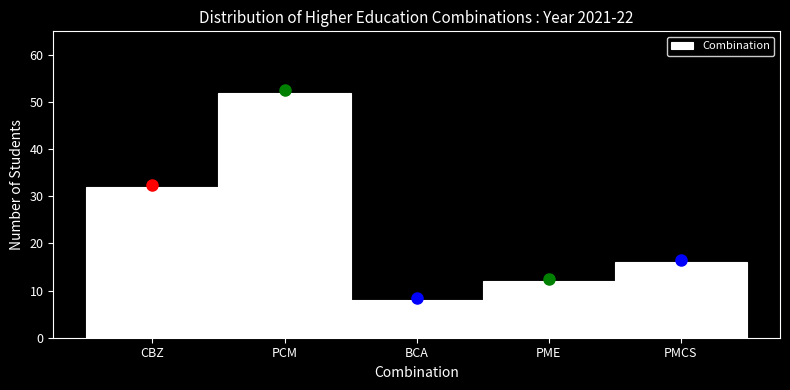

Reading left to right, what are all the values shown in this chart?

CBZ=32	PCM=52	BCA=8	PME=12	PMCS=16